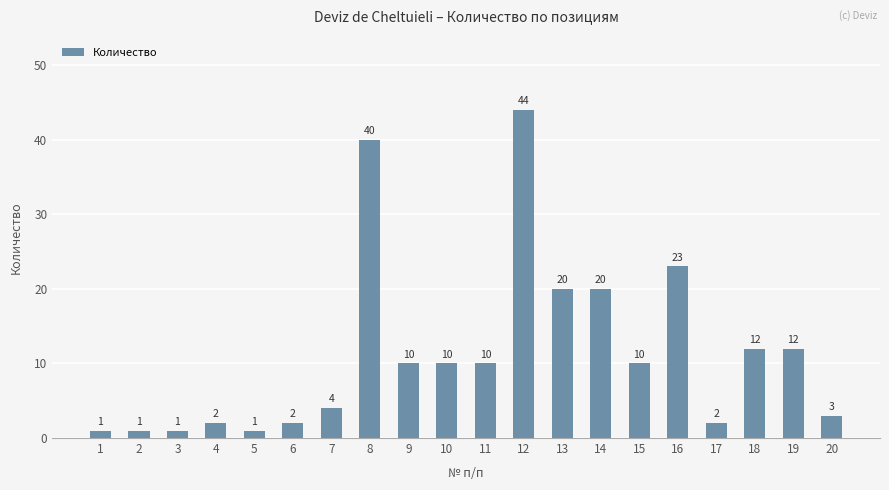

Which has a higher value, 9 or 4?

9